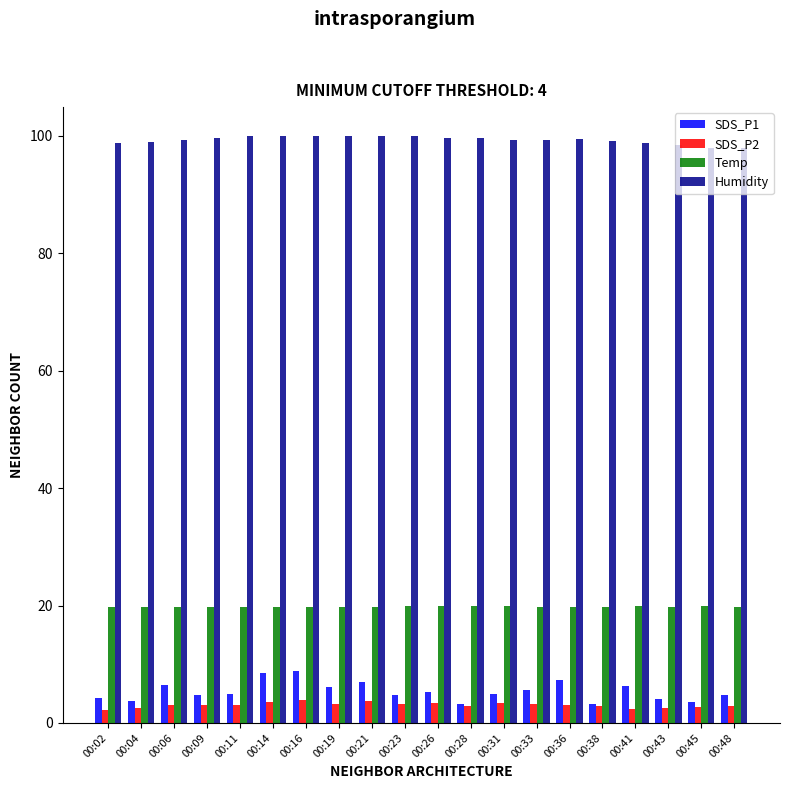

What is the value of the Temp bar at the 11th from the left?

19.9